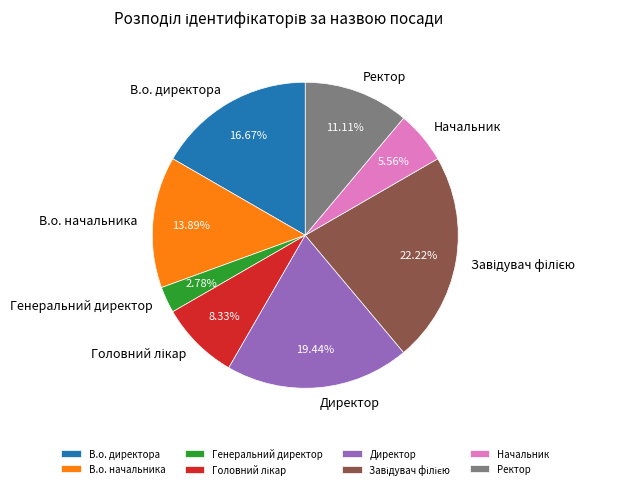

How many segments does this pie chart have?

8